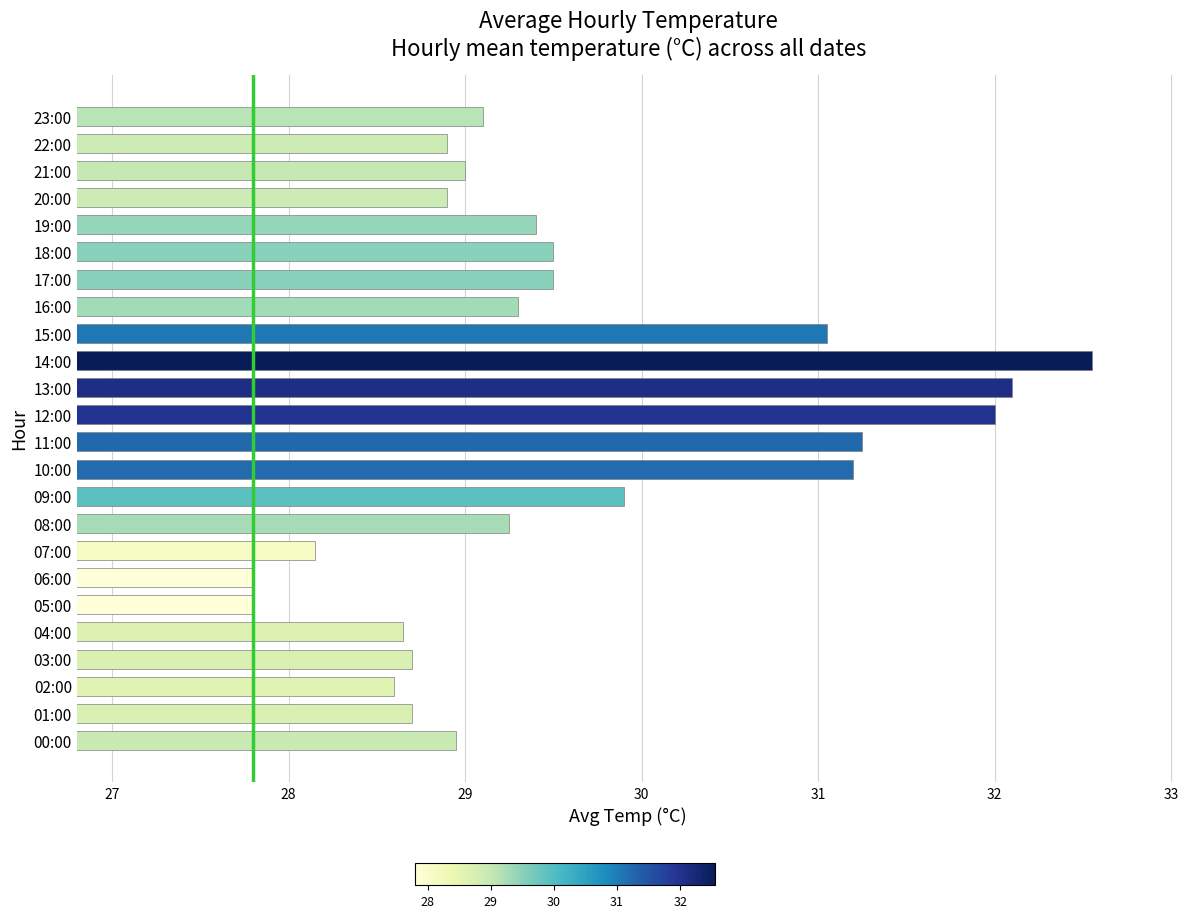

What is the difference between the second highest and minimum values?

4.3